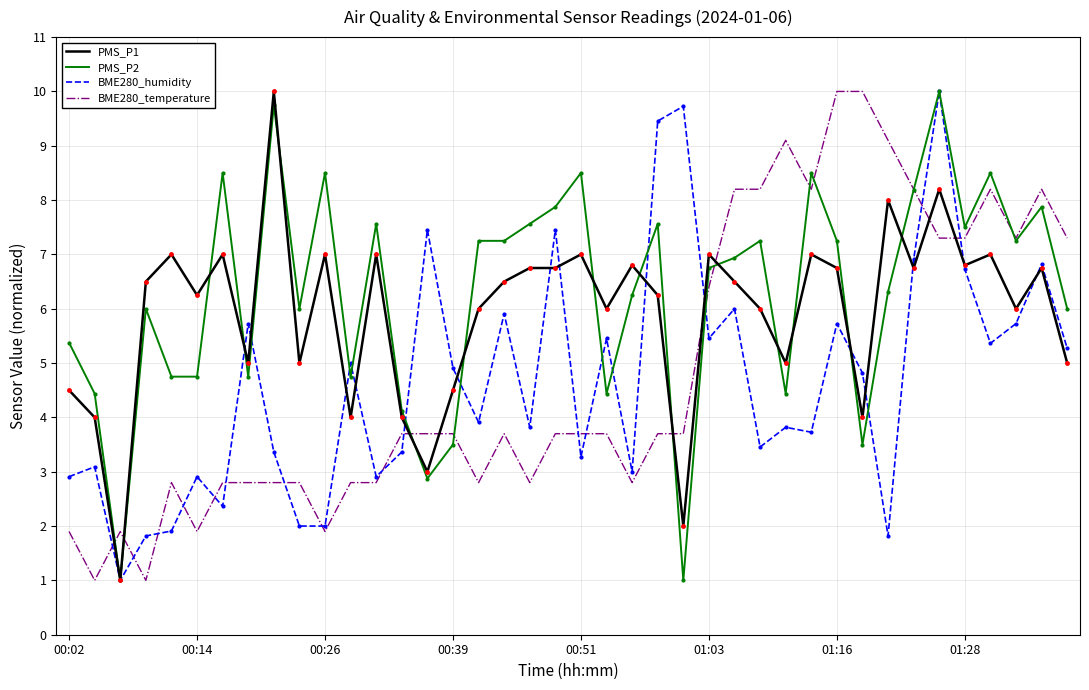

What is the highest value of the BME280_humidity series?

10.0